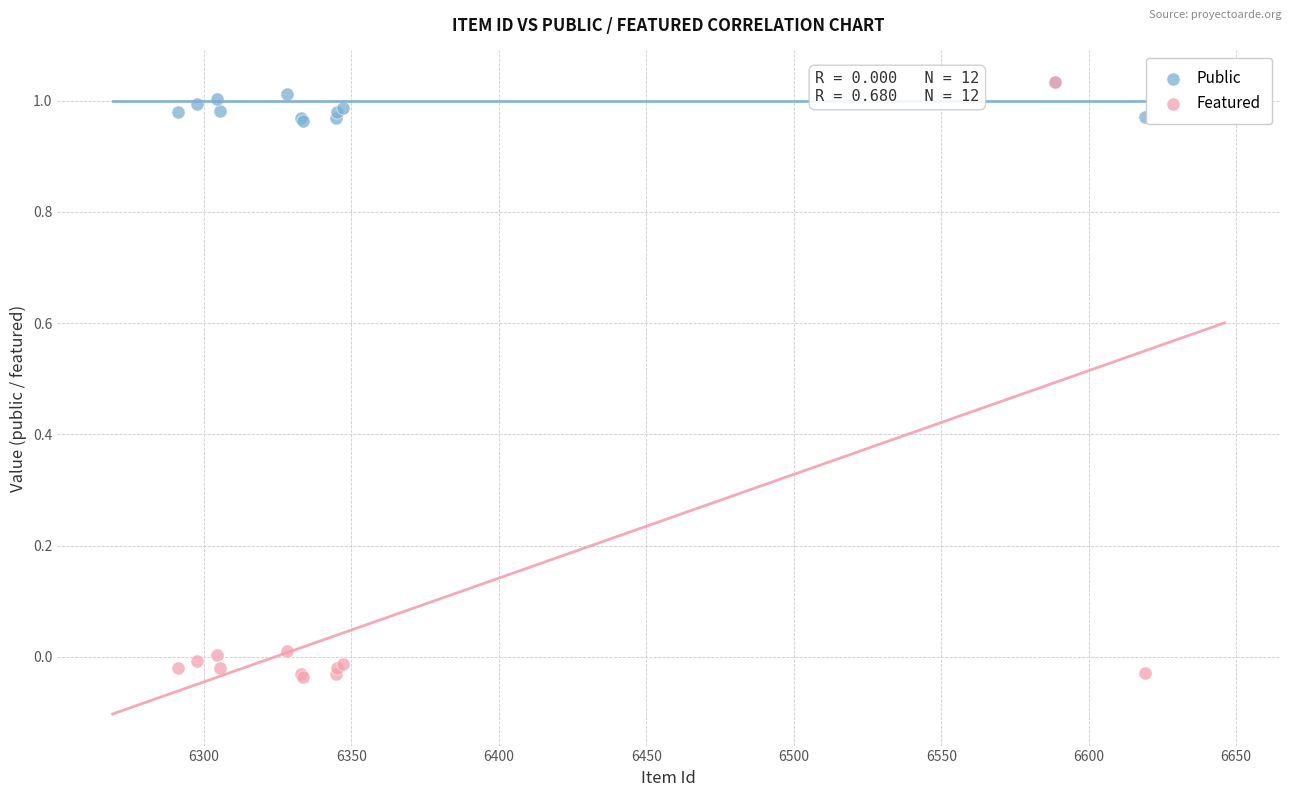

What are all the series names shown in the legend?

Public, Featured